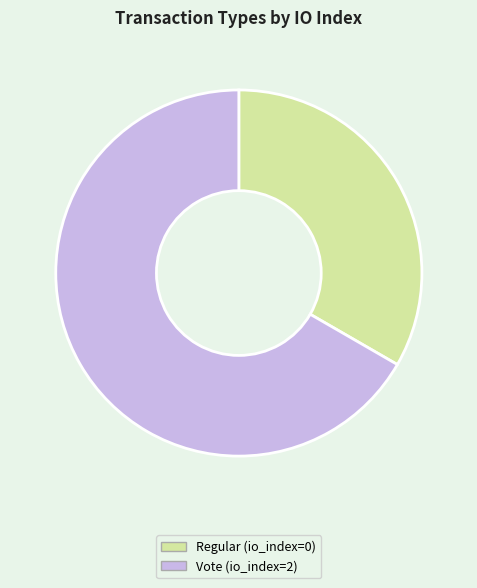

Which has a higher value, Regular or Vote?

Vote